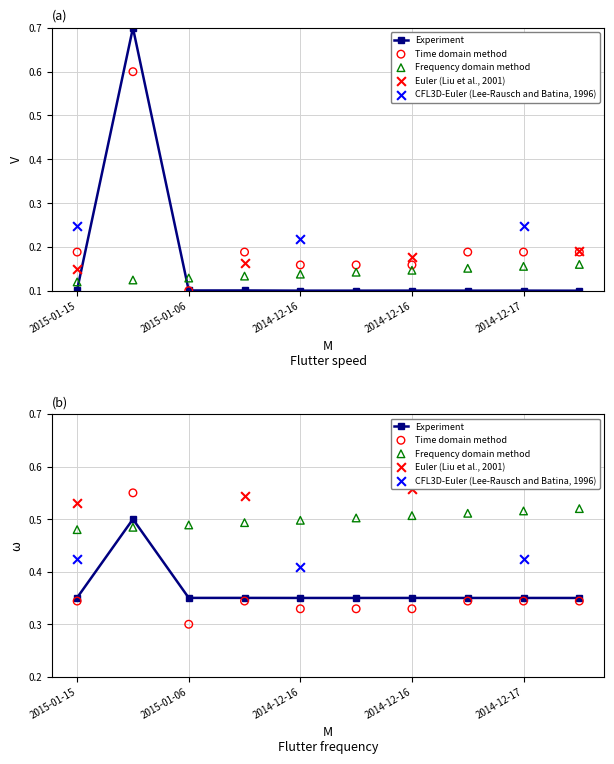

Which series contains the highest Y value?

Experiment